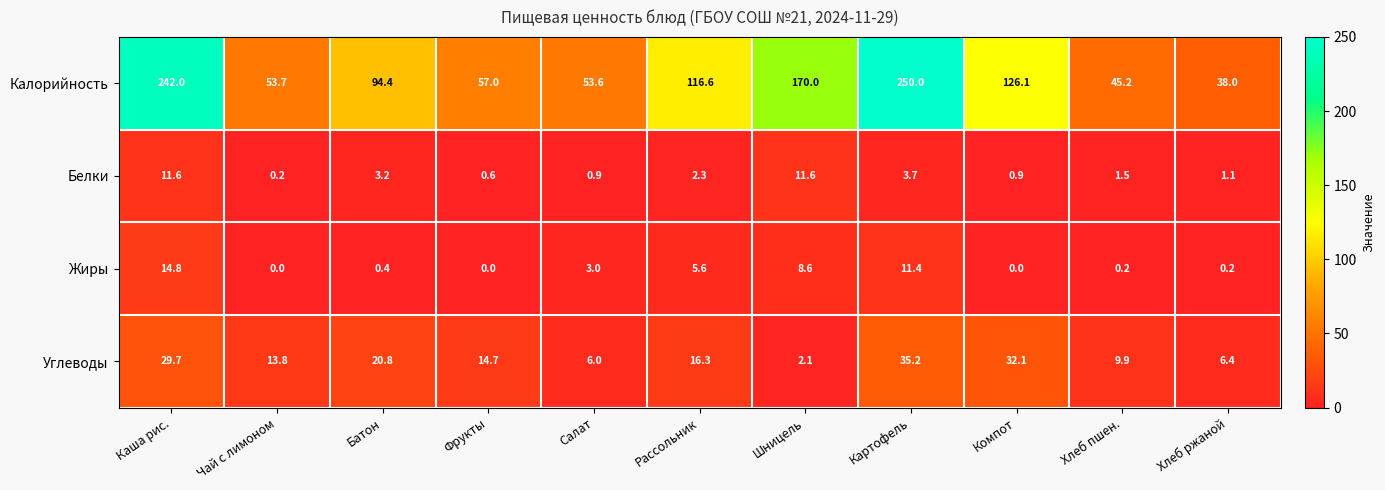

What is the sum of all Белки values?

37.6